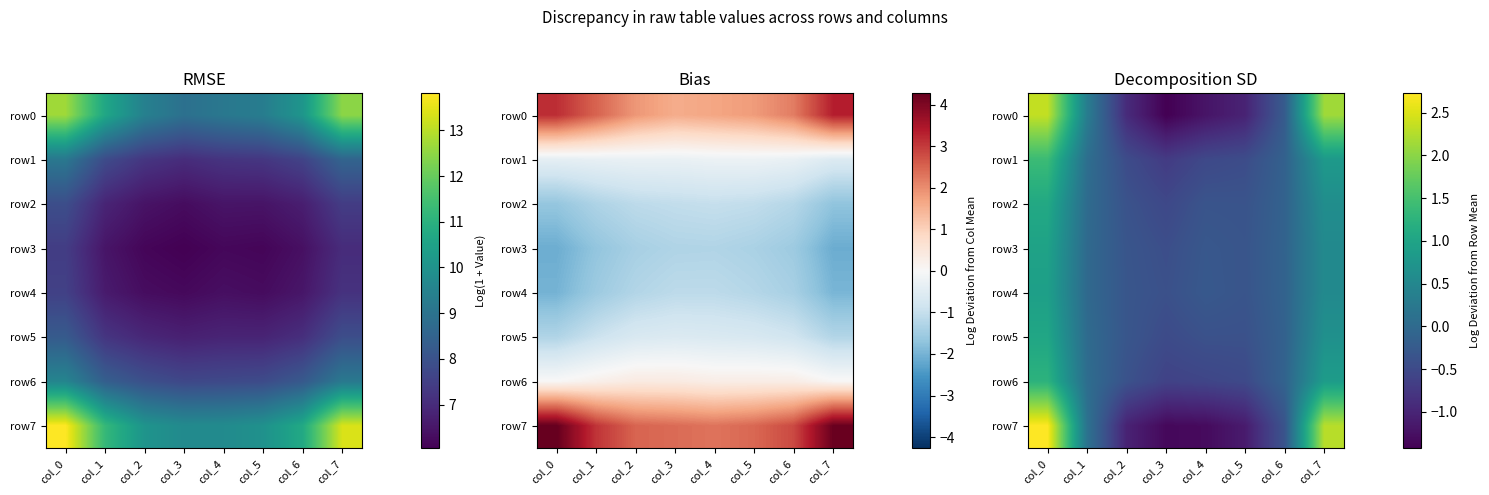

Read the row3 value at col_2.

-0.3